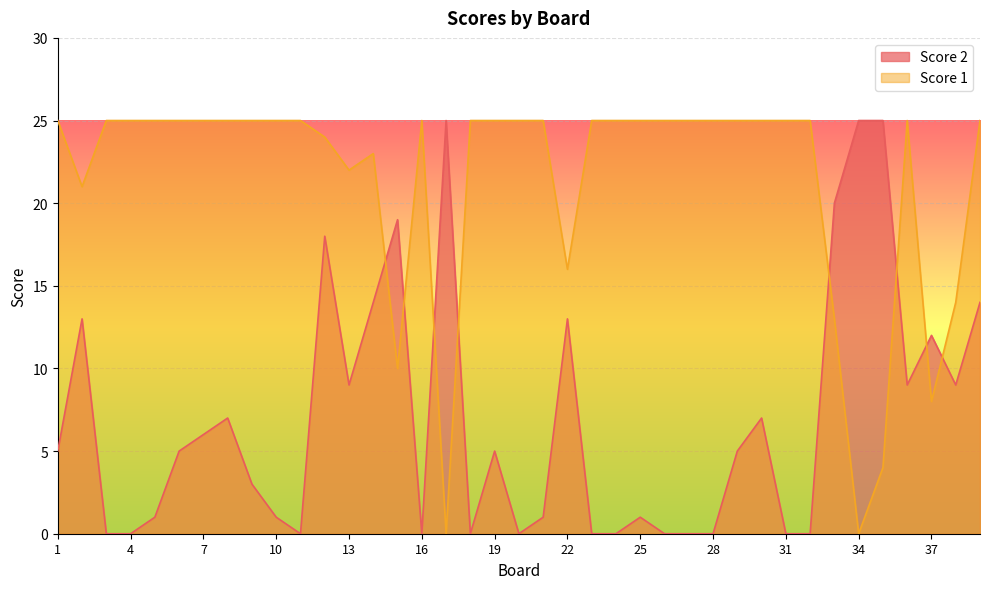

Reading right to left, transcribe all the data shown in this chart.

Score 1: 39=25	38=14	37=8	36=25	35=4	34=0	33=13	32=25	31=25	30=25	29=25	28=25	27=25	26=25	25=25	24=25	23=25	22=16	21=25	20=25	19=25	18=25	17=0	16=25	15=10	14=23	13=22	12=24	11=25	10=25	9=25	8=25	7=25	6=25	5=25	4=25	3=25	2=21	1=25
Score 2: 39=14	38=9	37=12	36=9	35=25	34=25	33=20	32=0	31=0	30=7	29=5	28=0	27=0	26=0	25=1	24=0	23=0	22=13	21=1	20=0	19=5	18=0	17=25	16=0	15=19	14=14	13=9	12=18	11=0	10=1	9=3	8=7	7=6	6=5	5=1	4=0	3=0	2=13	1=5